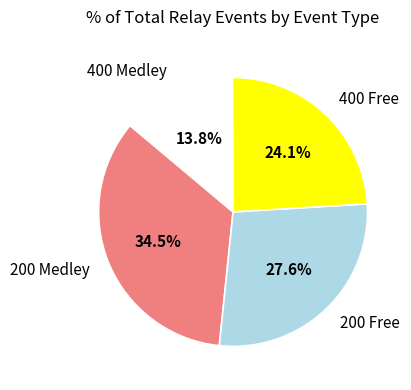

Which has a higher value, 400 Free or 400 Medley?

400 Free